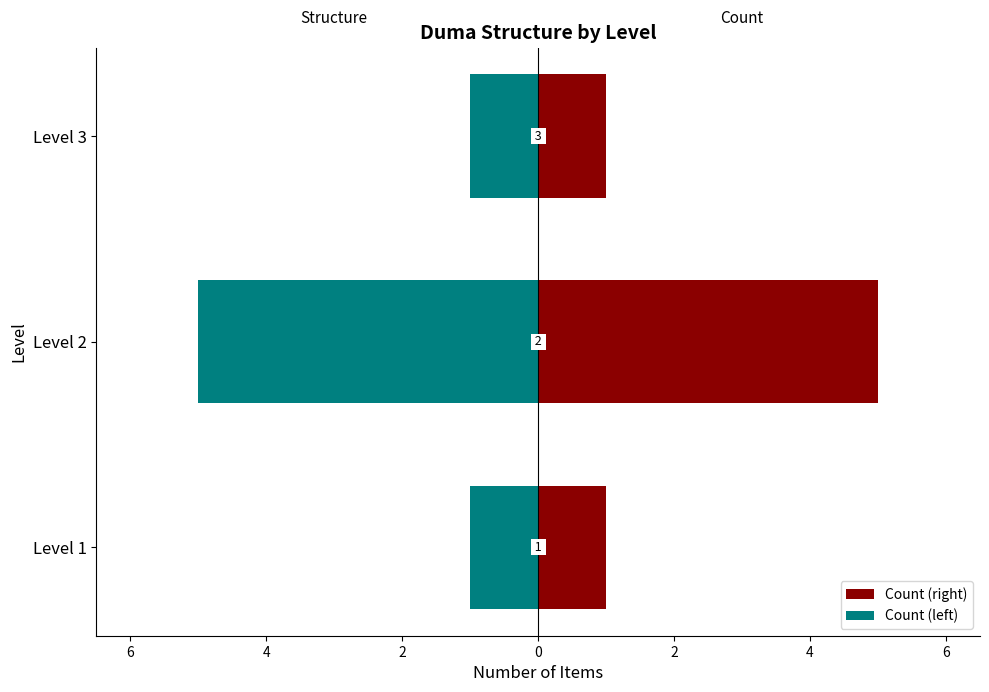

Reading left to right, extract all data points from this chart.

Count (right): 1	5	1
Count (left): -1	-5	-1